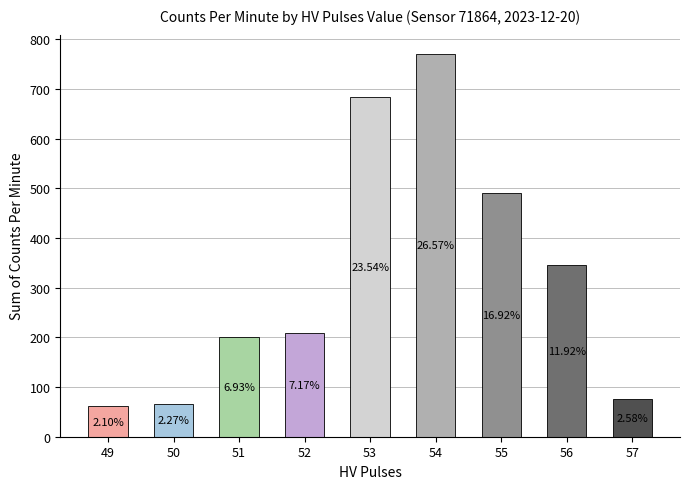

True or false: the data shows 21 at 50.

False